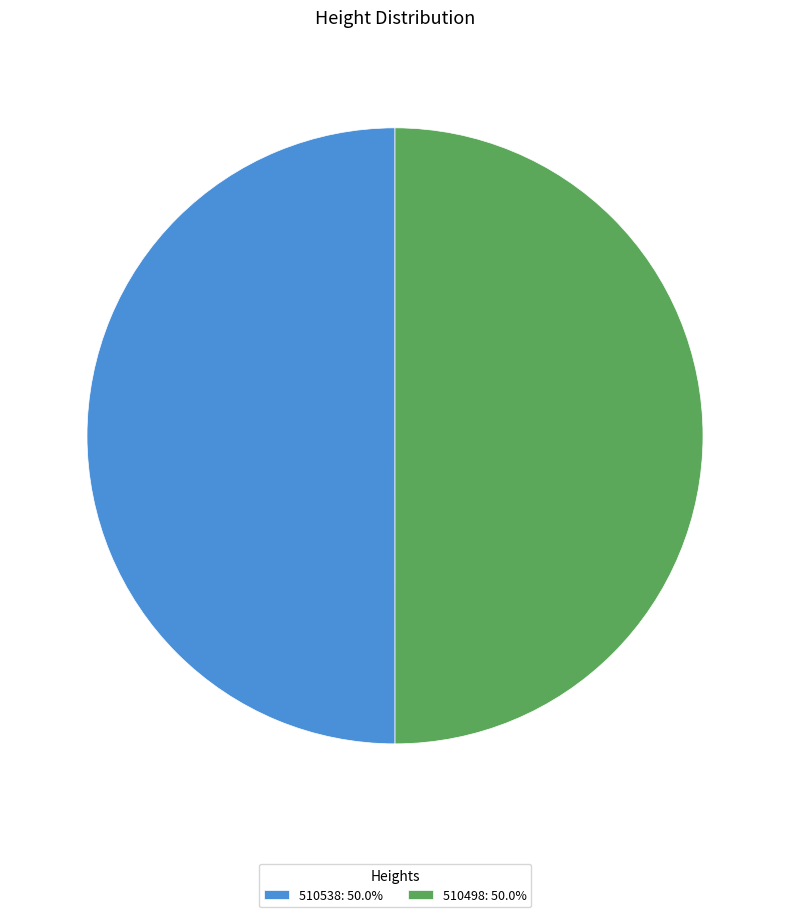

Approximately how many times larger is the value at 510498: 50.0% compared to 510538: 50.0%?

1.0